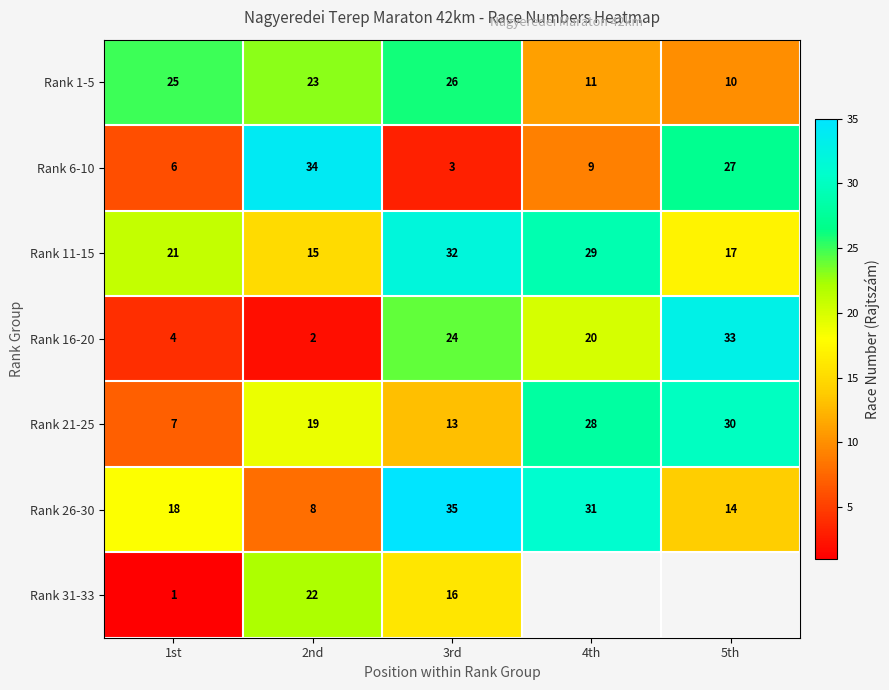

At which label does Rank 6-10 first exceed 9?

2nd